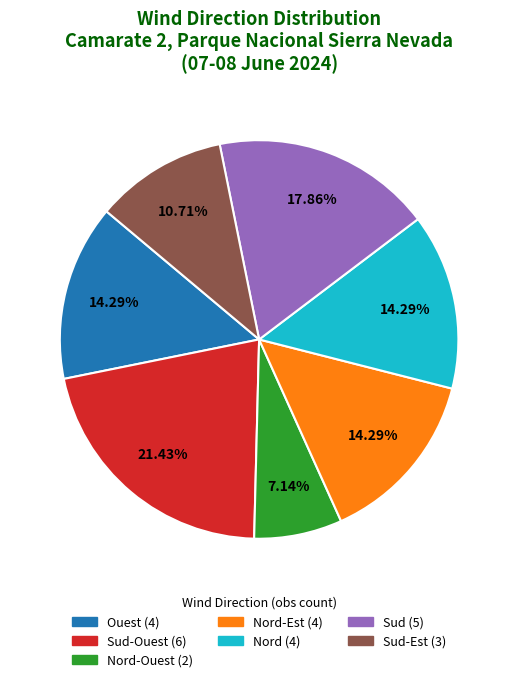

Is there a majority slice in this chart?

No